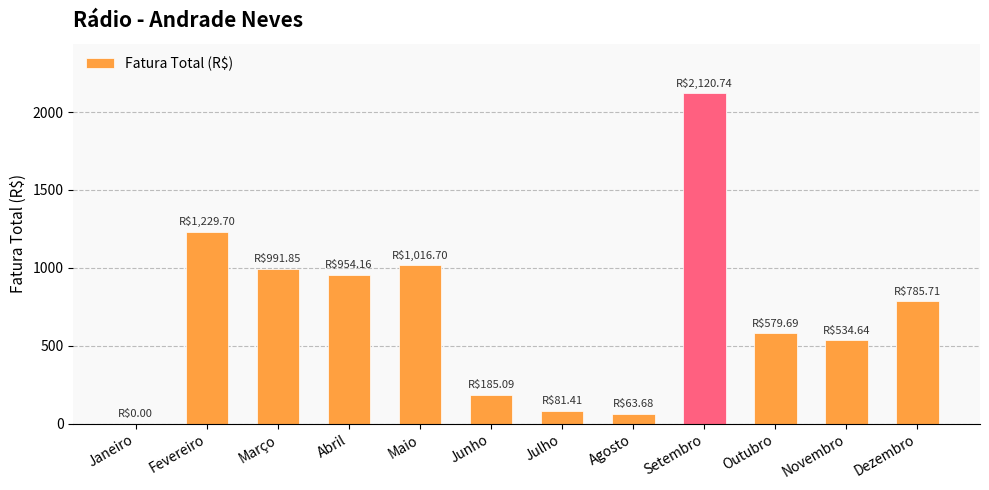

True or false: the data shows 185.1 at Junho.

True